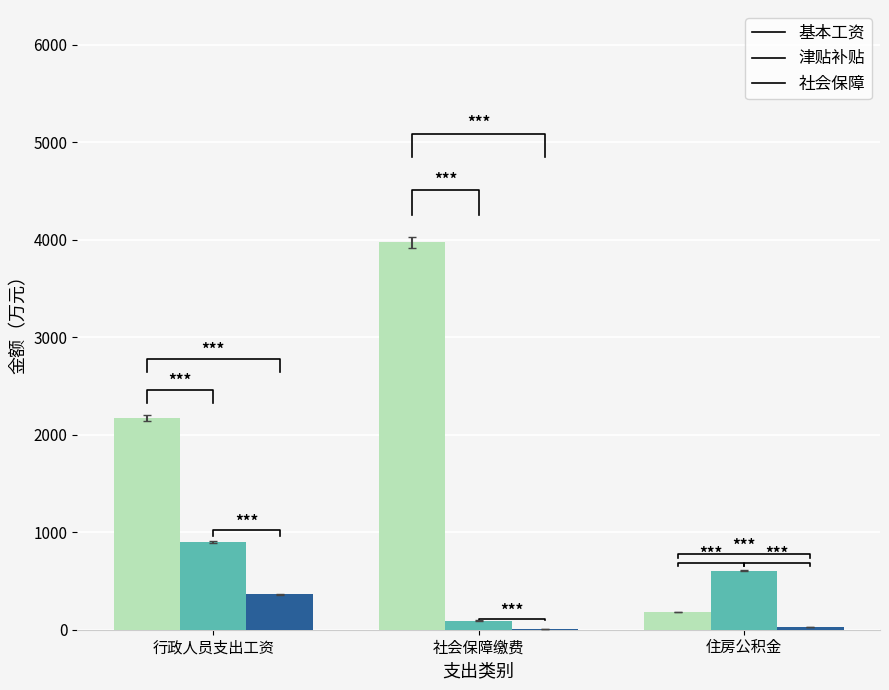

Does the chart contain stacked bars?

No